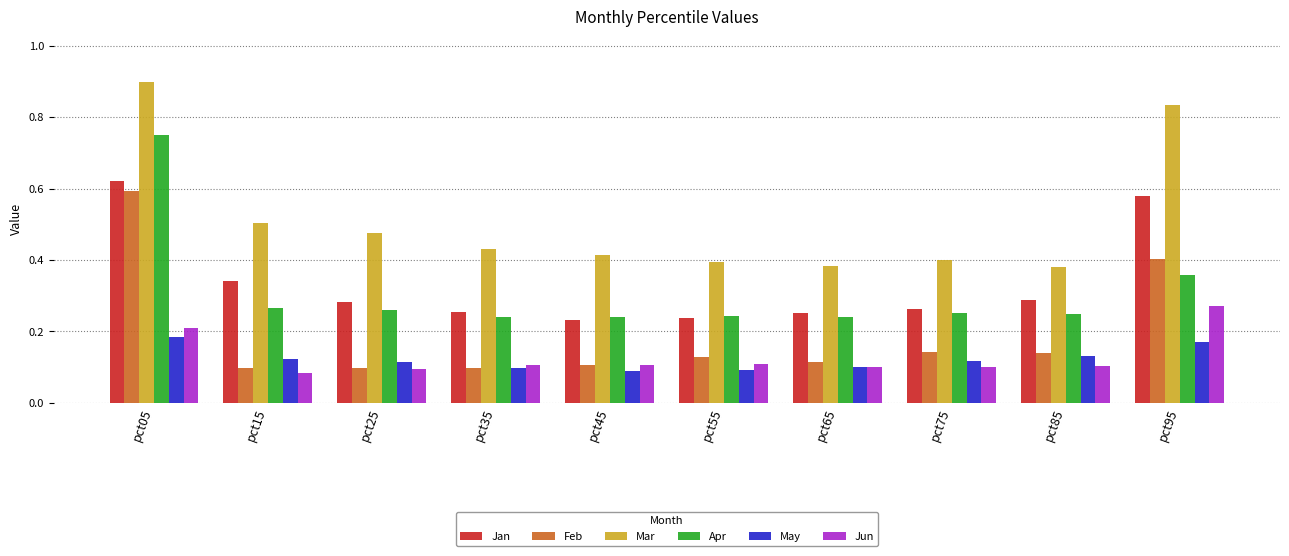

Count the number of categories in the chart.

10